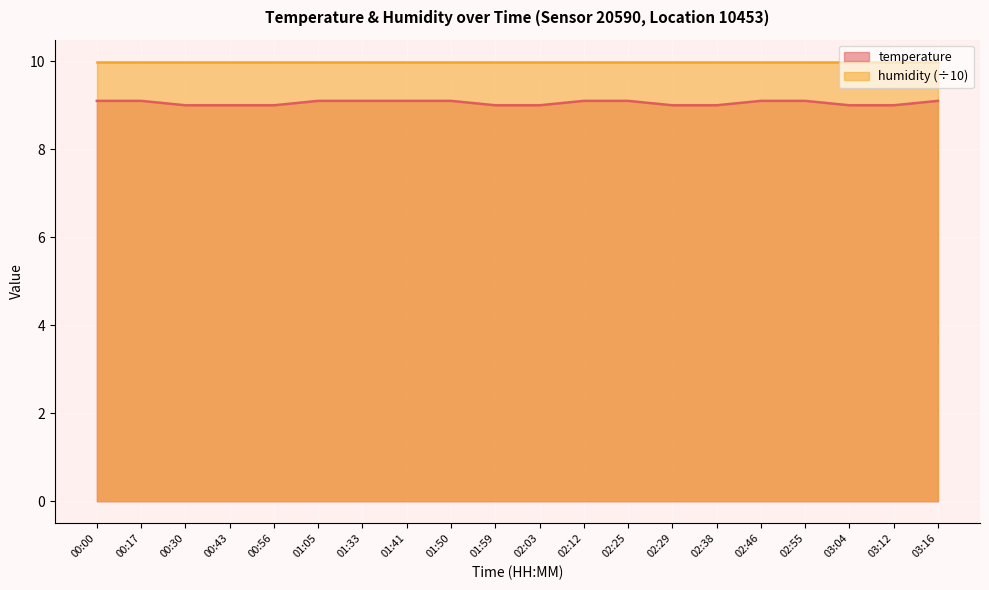

What is the ratio of the value at 02:25 to the value at 02:12?

1.0